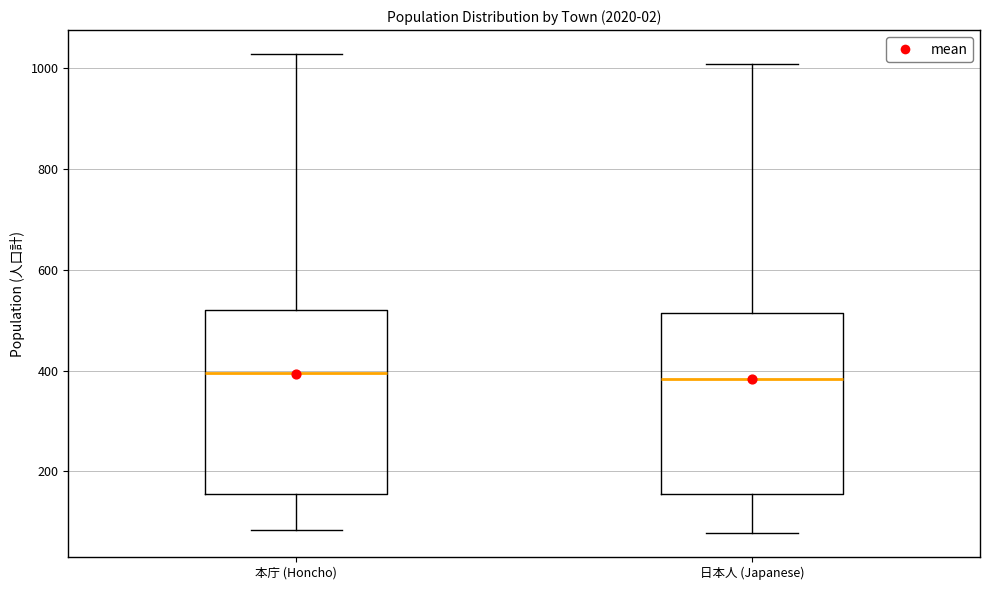

Reading left to right, transcribe this box plot: for each box, give where its median line is, the range the box spans, and where its two whiskers end, as read against the y-axis. The values are not printed on the chart, so give them approximately, as read against the axis.

本庁 (Honcho): median 400, box 160 to 520, whiskers 80 to 1020
日本人 (Japanese): median 380, box 160 to 520, whiskers 80 to 1000